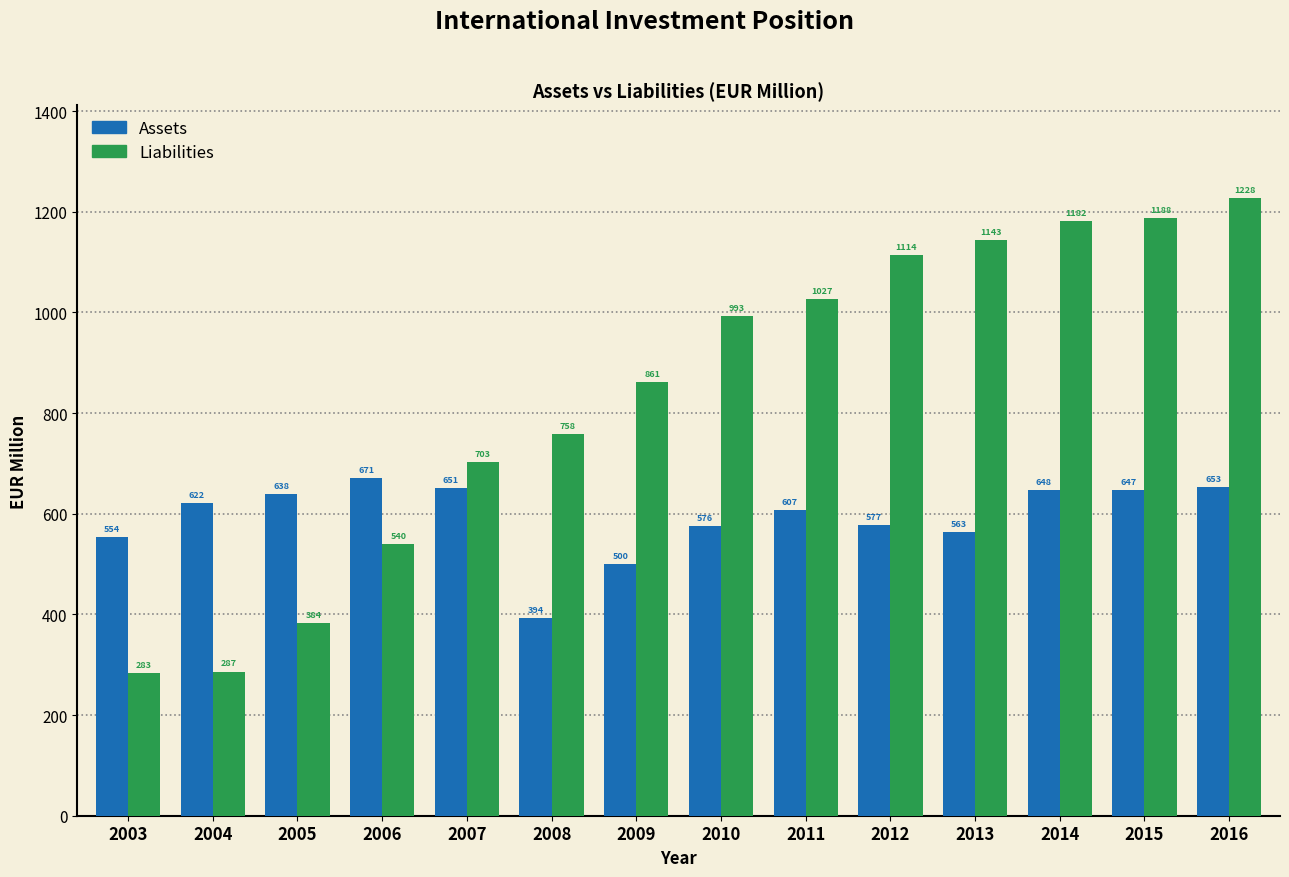

Which series has the largest range (max minus min)?

Liabilities